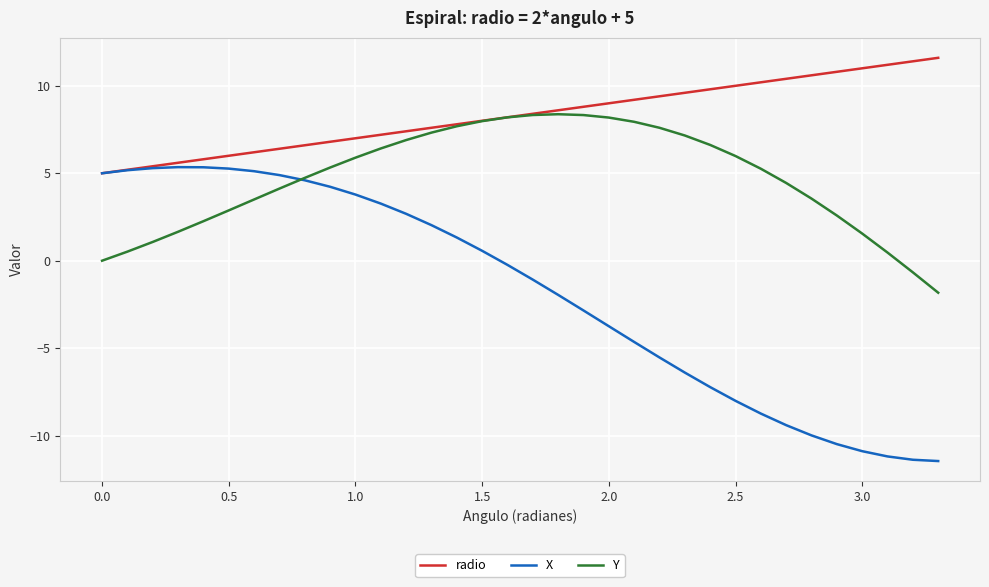

How many times do X and Y cross each other?

1